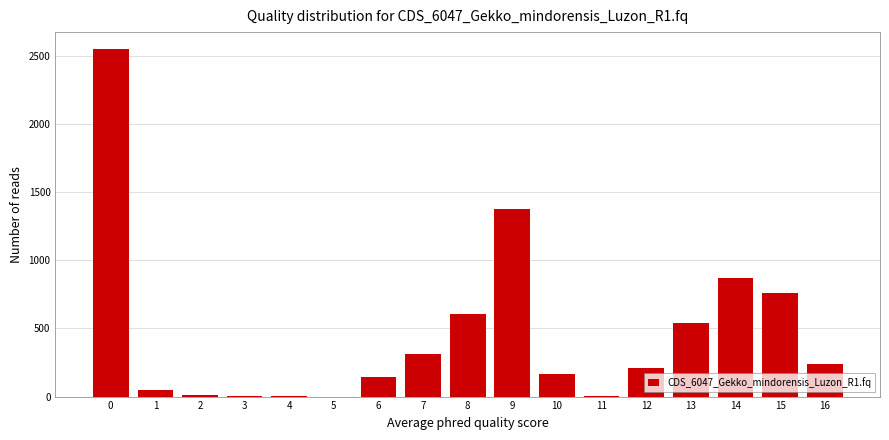

The value at 5 is 0. True or false?

True